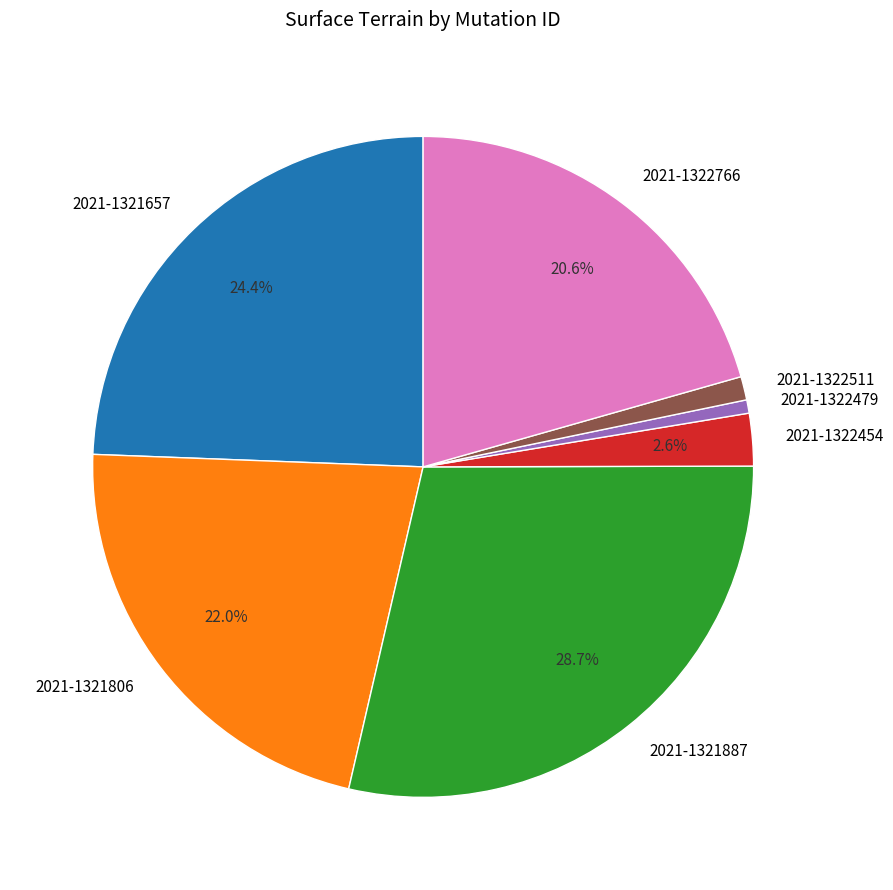

True or false: 2021-1321887 accounts for 17% of the total.

False